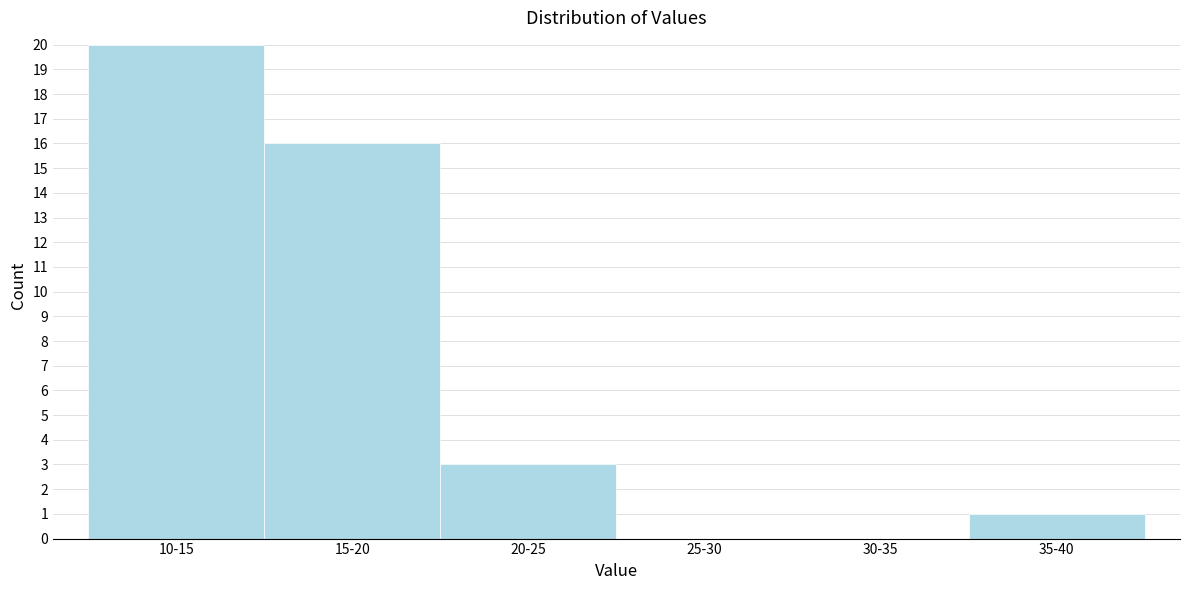

Reading left to right, extract all data points from this chart.

10-15=20	15-20=16	20-25=3	25-30=0	30-35=0	35-40=1